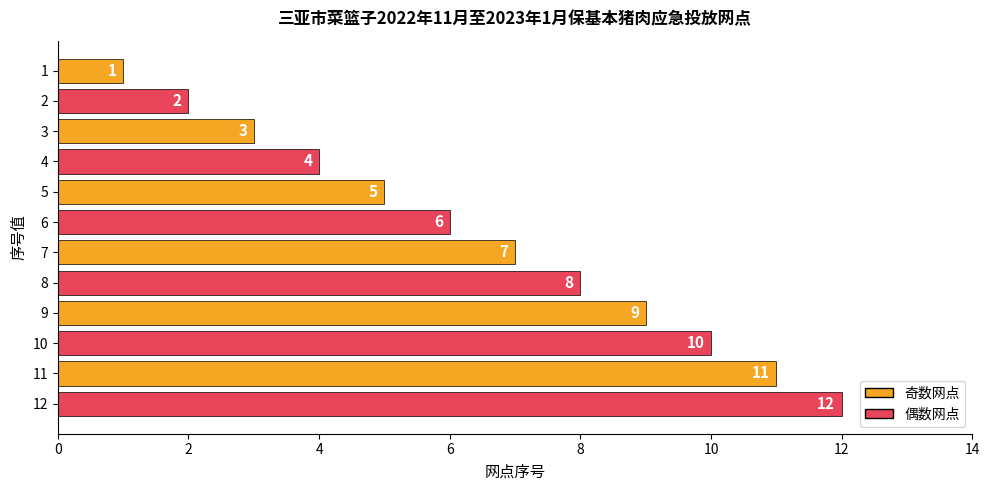

What is the approximate value at 5?

5